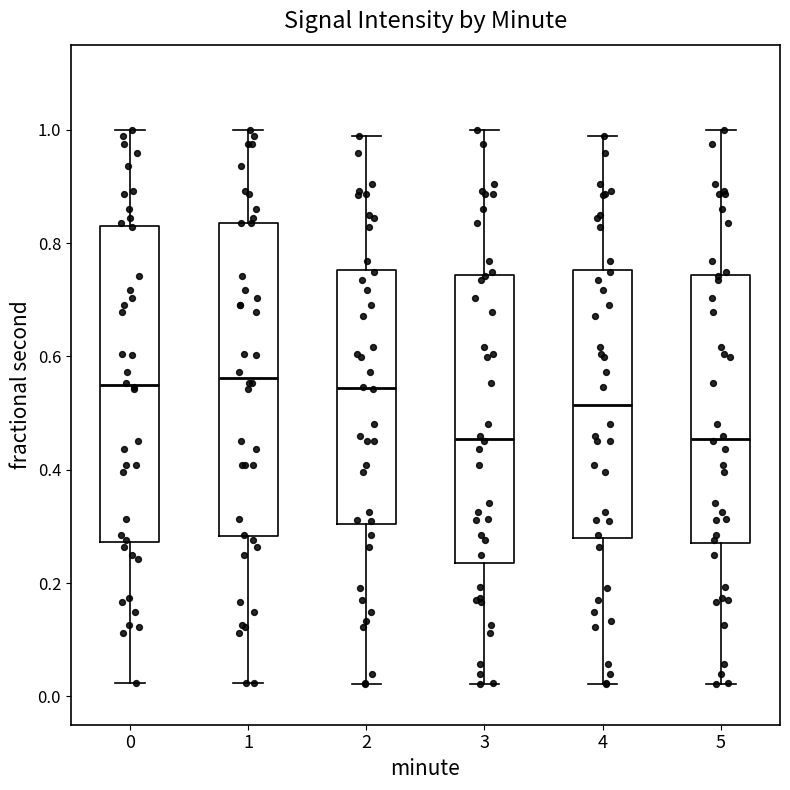

Reading left to right, transcribe this box plot: for each box, give where its median line is, the range the box spans, and where its two whiskers end, as read against the y-axis. The values are not printed on the chart, so give them approximately, as read against the axis.

0: median 0.54, box 0.28 to 0.82, whiskers 0.02 to 1.00
1: median 0.56, box 0.28 to 0.84, whiskers 0.02 to 1.00
2: median 0.54, box 0.30 to 0.76, whiskers 0.02 to 0.98
3: median 0.46, box 0.24 to 0.74, whiskers 0.02 to 1.00
4: median 0.52, box 0.28 to 0.76, whiskers 0.02 to 0.98
5: median 0.46, box 0.26 to 0.74, whiskers 0.02 to 1.00